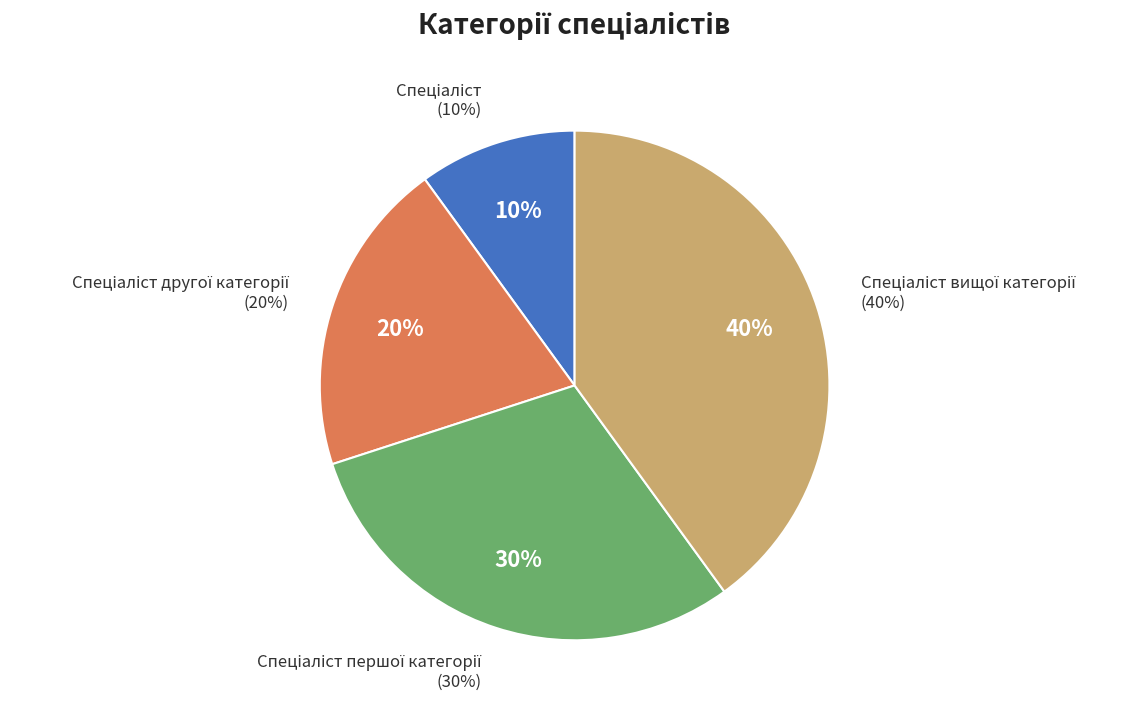

To the nearest percent, what portion does Спеціаліст вищої категорії represent?

40%